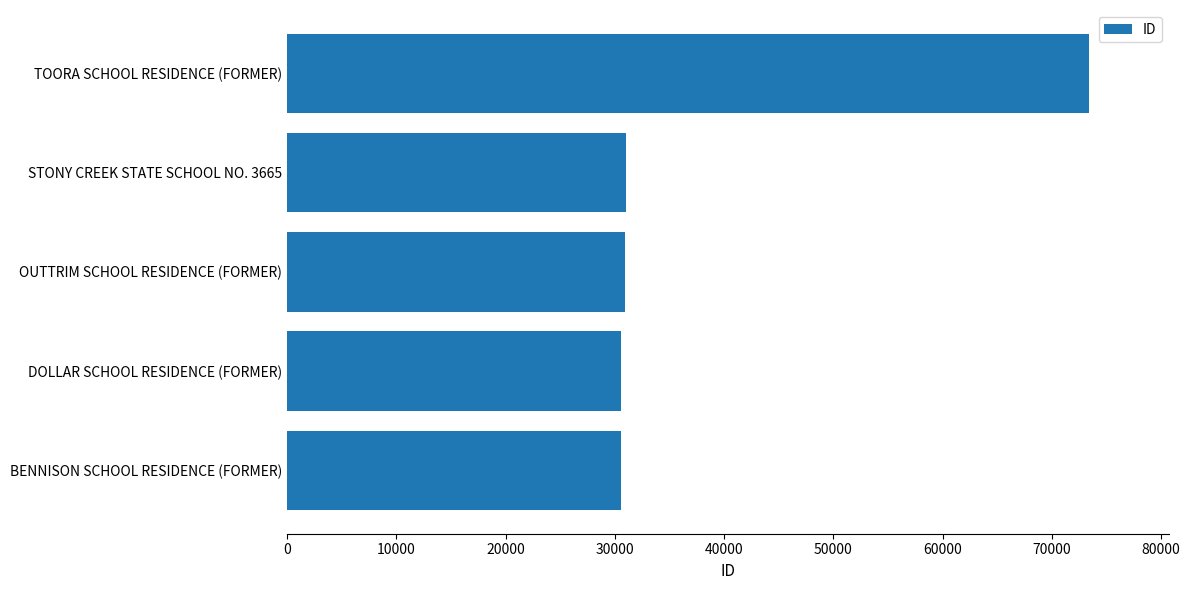

What is the difference between the maximum and minimum values?

42840